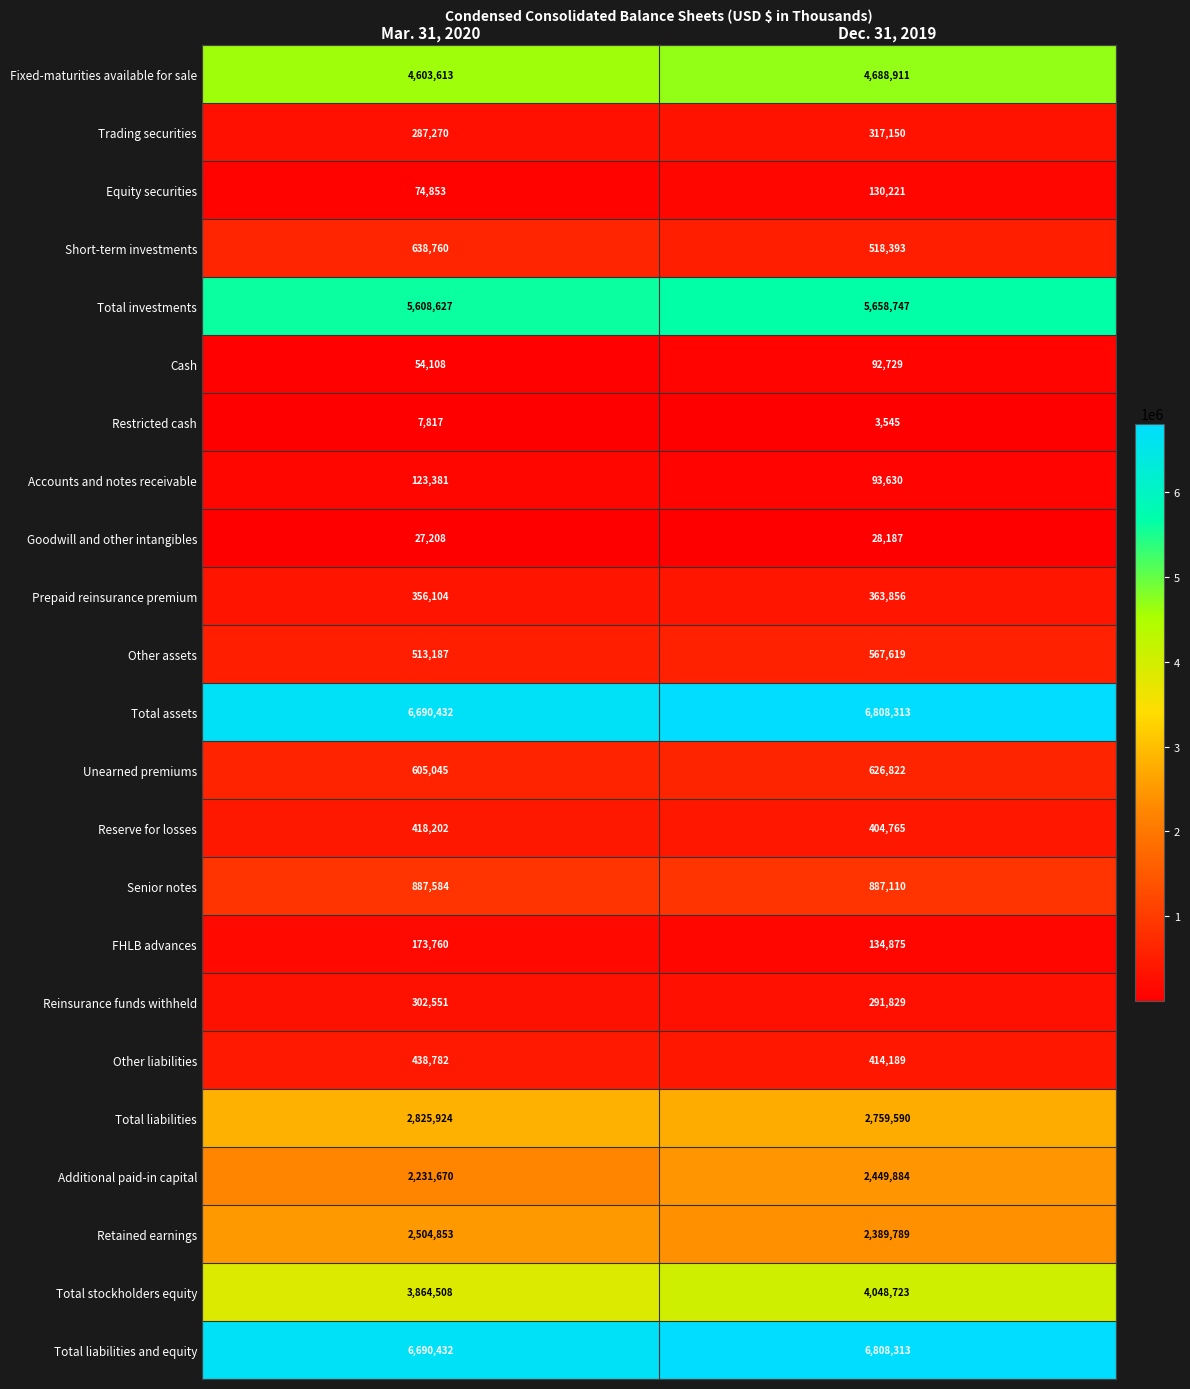

At which label does Fixed-maturities available for sale reach its minimum?

Mar. 31, 2020